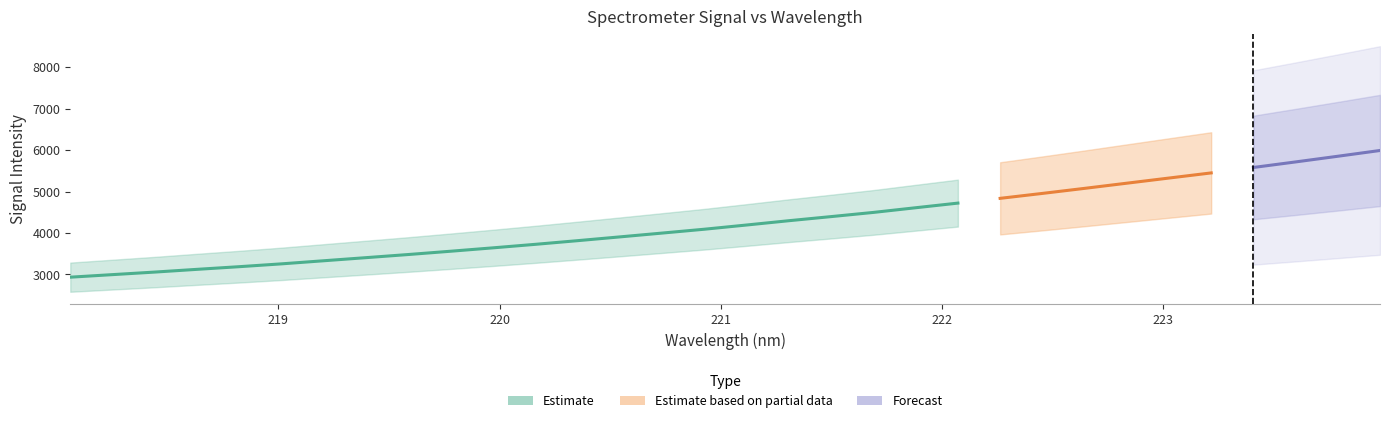

True or false: x and y cross at least once.

False